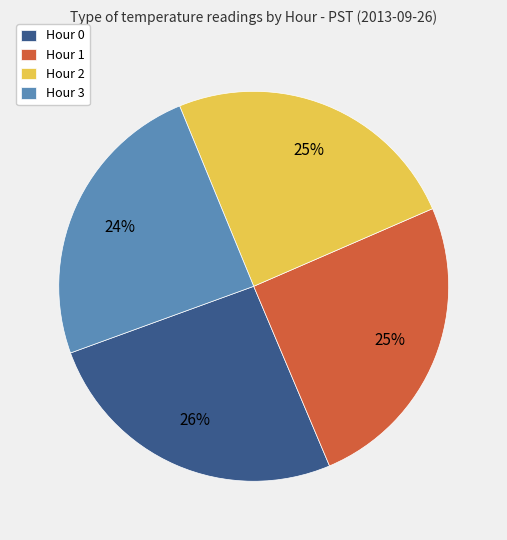

To the nearest percent, what is the average slice percentage?

25%